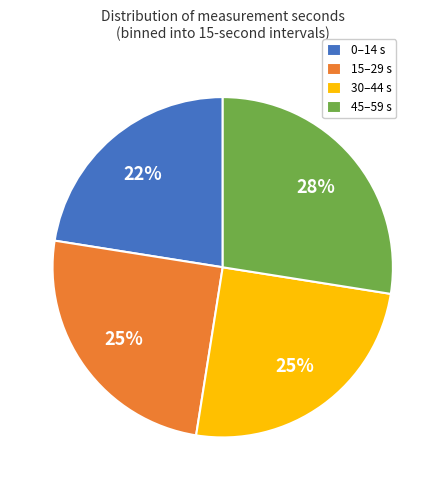

Is the sum of 30–44 s and 0–14 s greater than half?

No